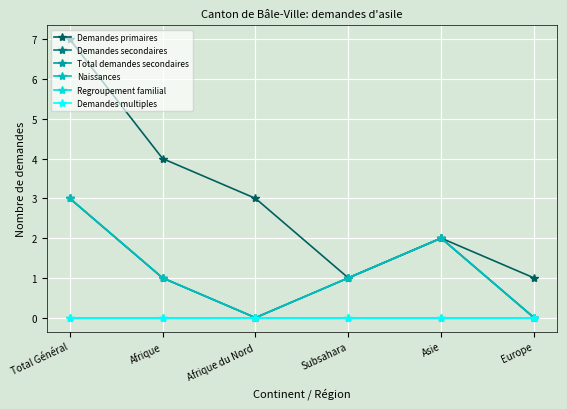

Reading left to right, transcribe all the data shown in this chart.

Demandes primaires: Total Général=7	Afrique=4	Afrique du Nord=3	Subsahara=1	Asie=2	Europe=1
Demandes secondaires: Total Général=3	Afrique=1	Afrique du Nord=0	Subsahara=1	Asie=2	Europe=0
Total demandes secondaires: Total Général=3	Afrique=1	Afrique du Nord=0	Subsahara=1	Asie=2	Europe=0
Naissances: Total Général=3	Afrique=1	Afrique du Nord=0	Subsahara=1	Asie=2	Europe=0
Regroupement familial: Total Général=0	Afrique=0	Afrique du Nord=0	Subsahara=0	Asie=0	Europe=0
Demandes multiples: Total Général=0	Afrique=0	Afrique du Nord=0	Subsahara=0	Asie=0	Europe=0